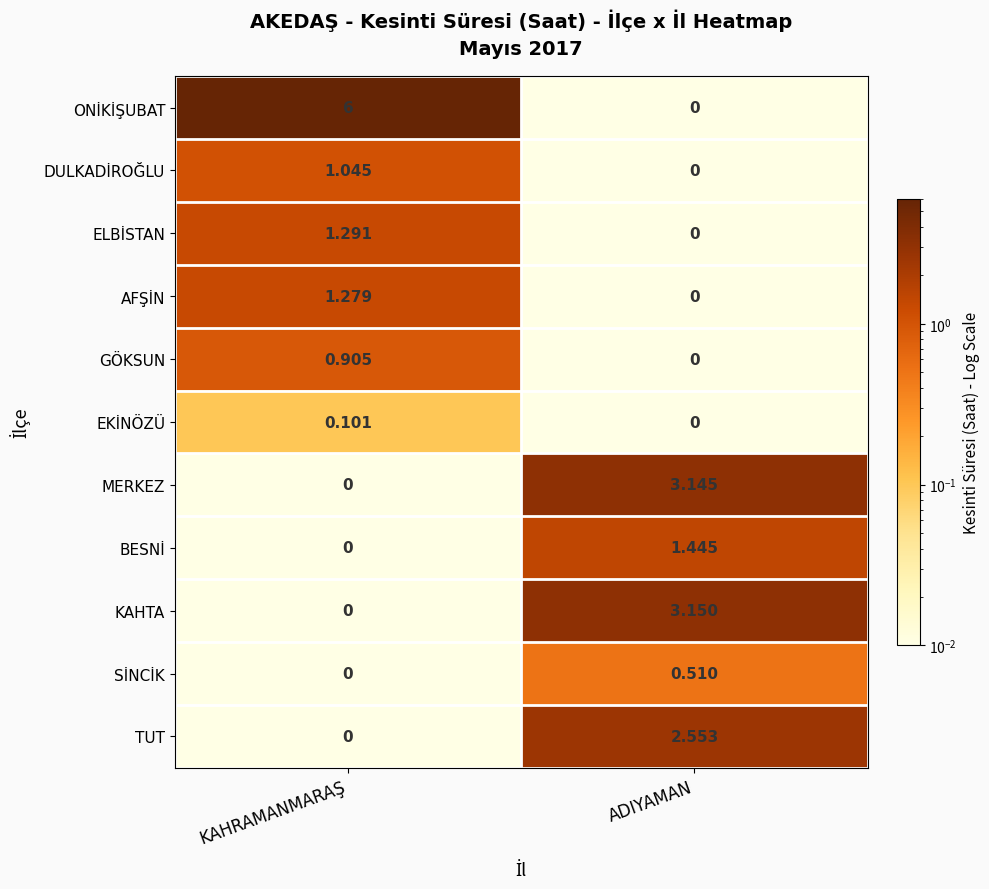

At which category is the sum across all series the highest?

ADIYAMAN